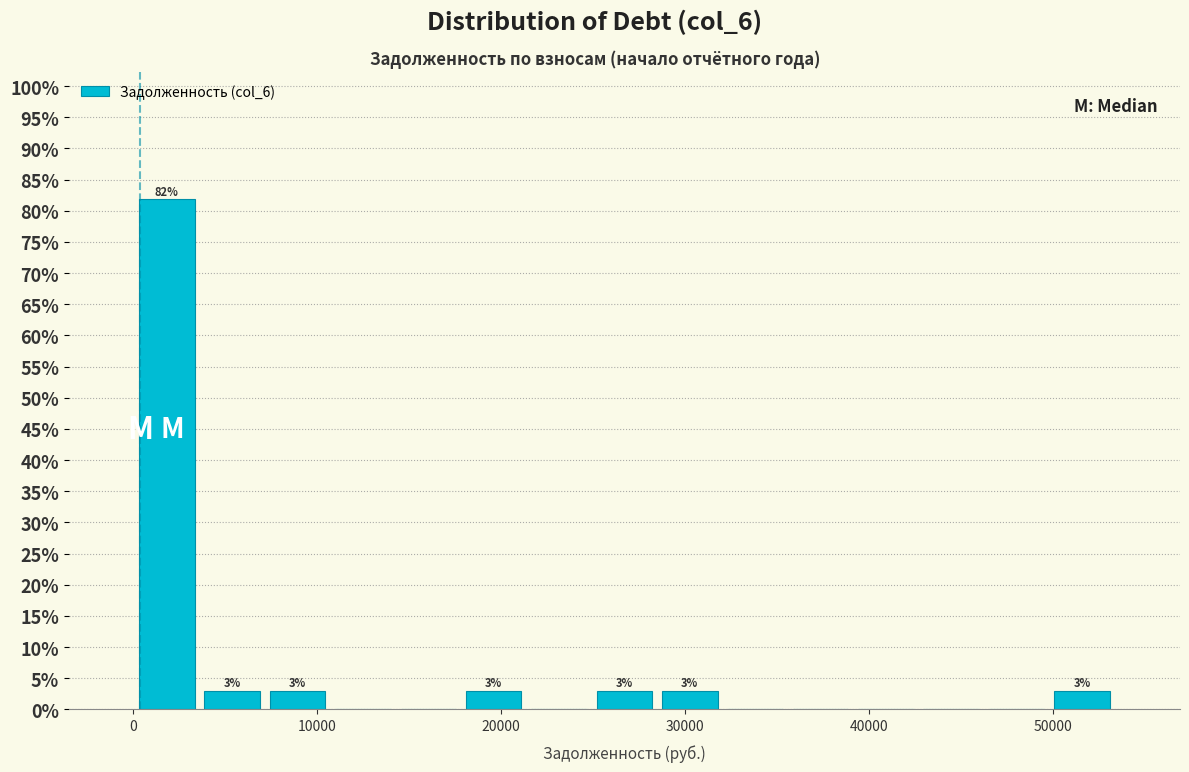

Around what value on the x-axis is the tallest bar? Give the approximate position of its centre, as read against the axis.

2000